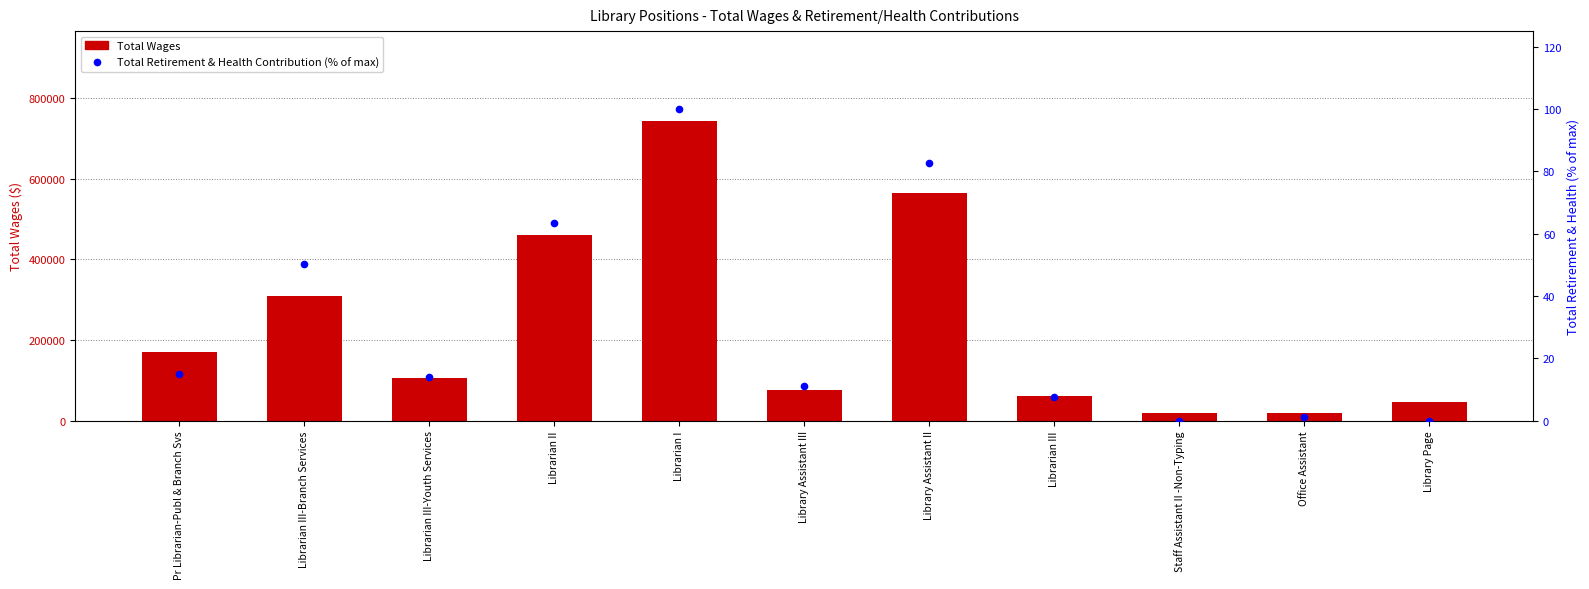

Reading left to right, list all the values displayed in this chart.

Total Wages: 170263.0	309023.0	106943.0	459791.0	743520.0	76506.0	564172.0	60421.0	20010.0	19328.0	47032.0
Total Retirement & Health Contribution (% of max): 14.9	50.1	14.1	63.4	100.0	11.0	82.5	7.6	0.0	1.3	0.0